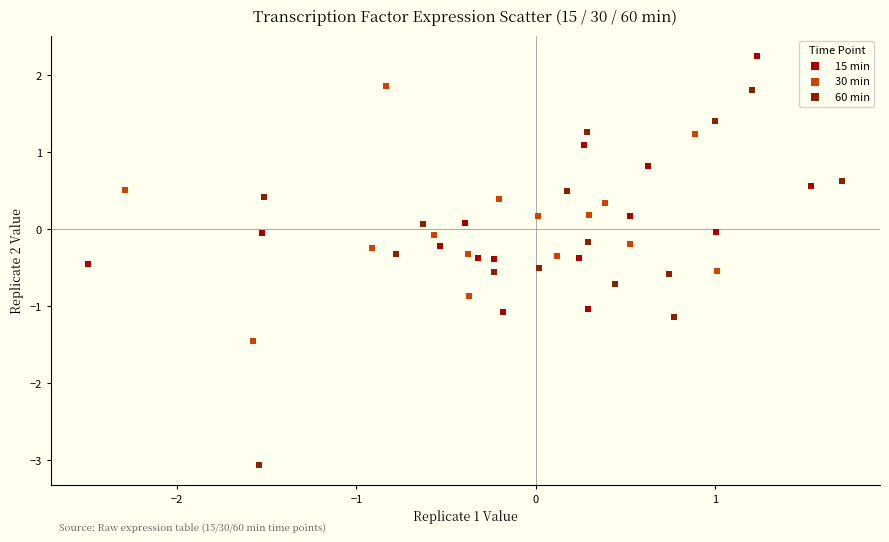

Which series reaches the maximum Y coordinate?

15 min